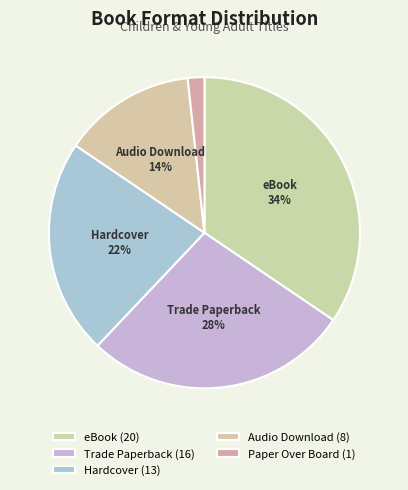

What percentage is the eBook slice, to the nearest percent?

34%